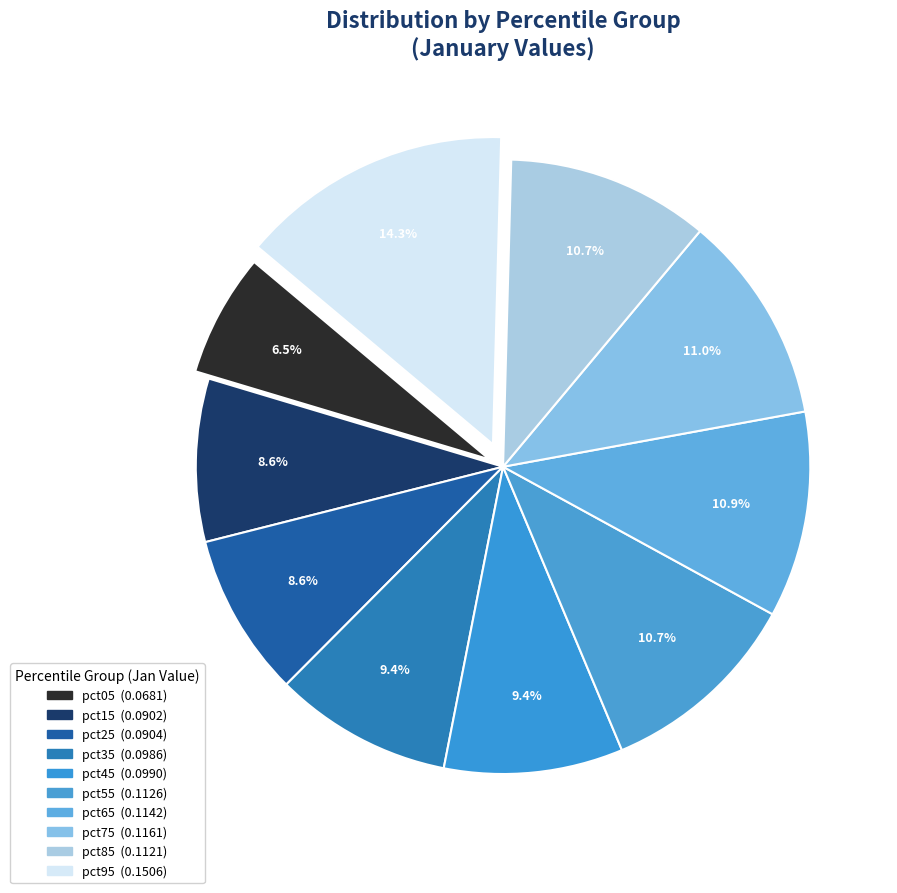

How many segments does this pie chart have?

10